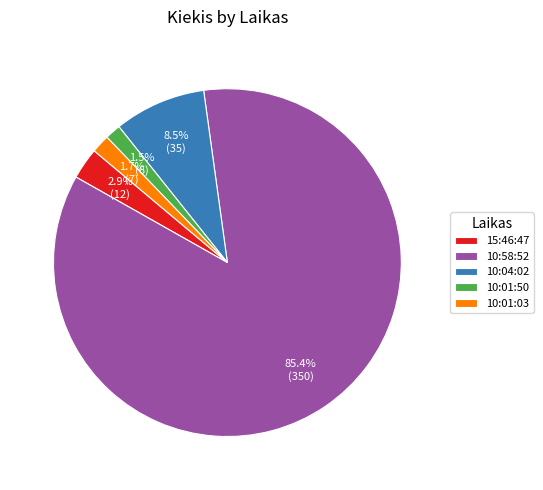

Does 10:58:52 account for over 50% of the chart?

Yes